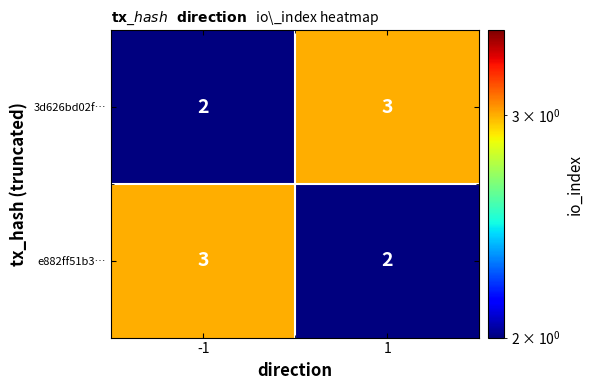

How many categories are shown in the chart?

2